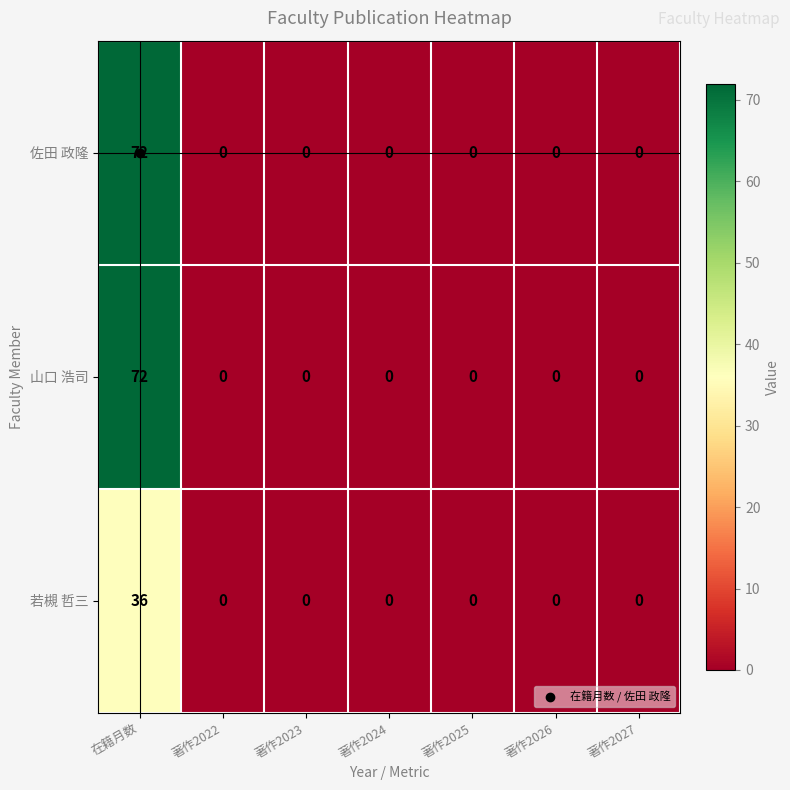

What is the average value of the 若槻 哲三 series?

5